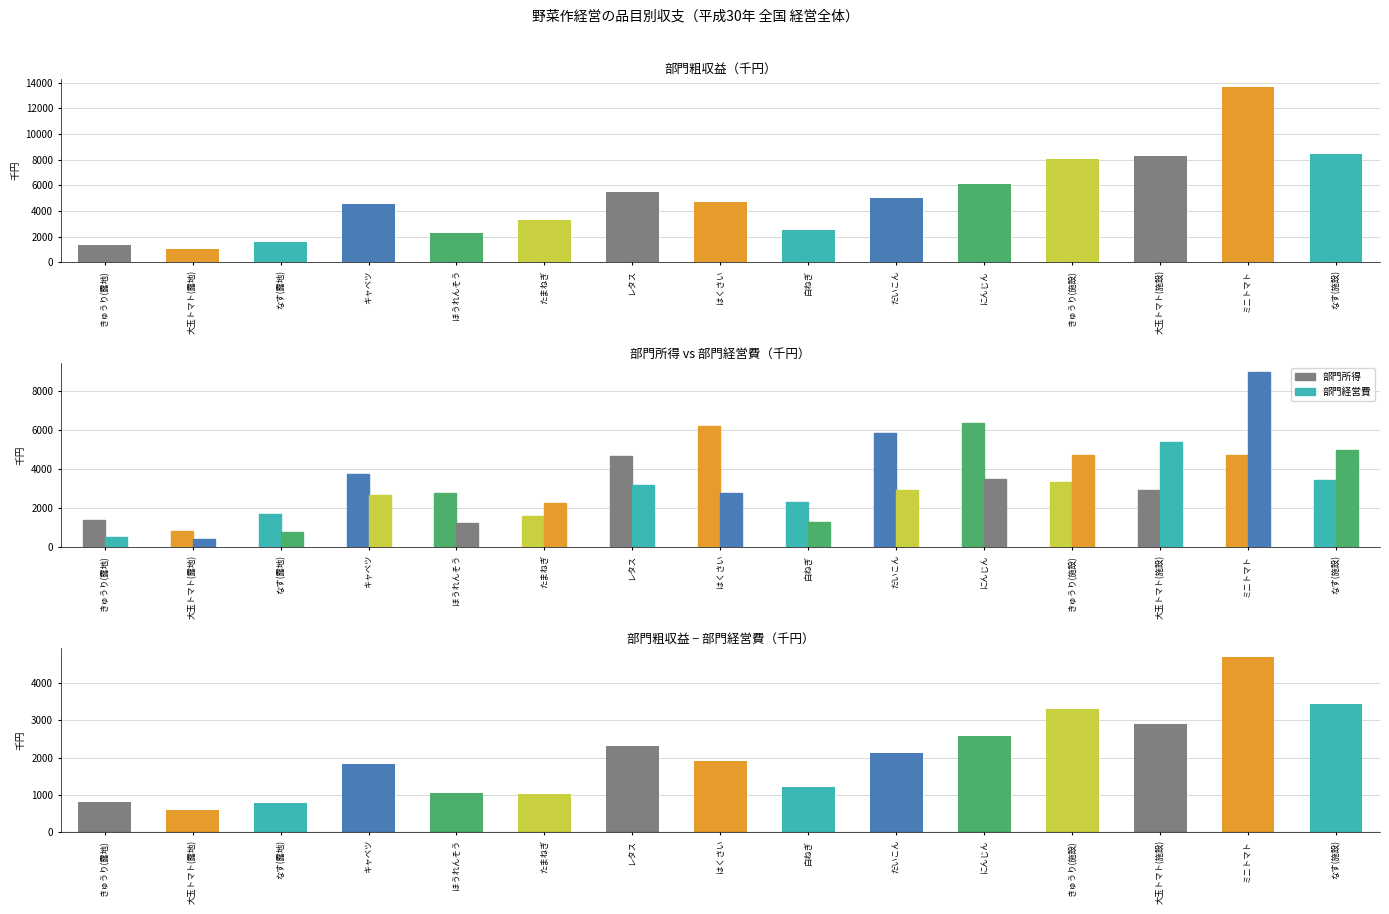

What is the difference between the second highest and second lowest values in the 部門経営費 series?

4822